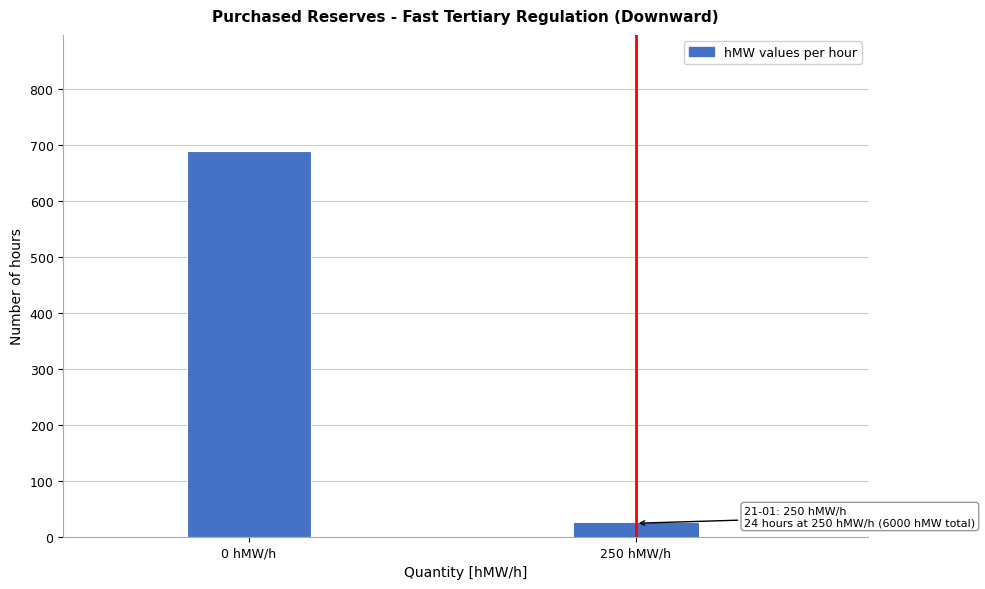

Reading left to right, extract all data points from this chart.

0 hMW/h=689	250 hMW/h=24